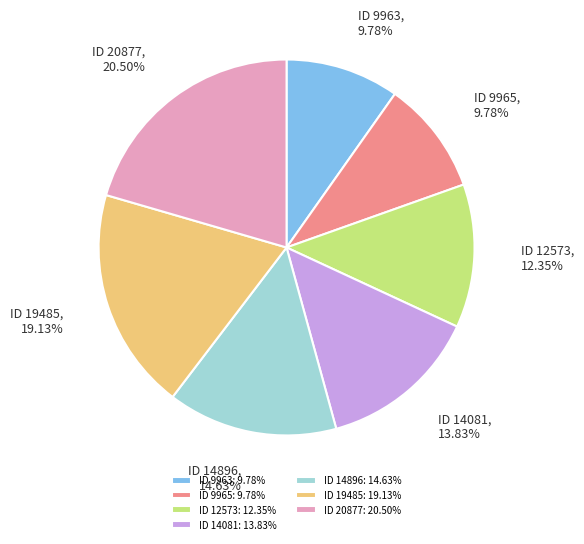

How many slices are in this pie chart?

7